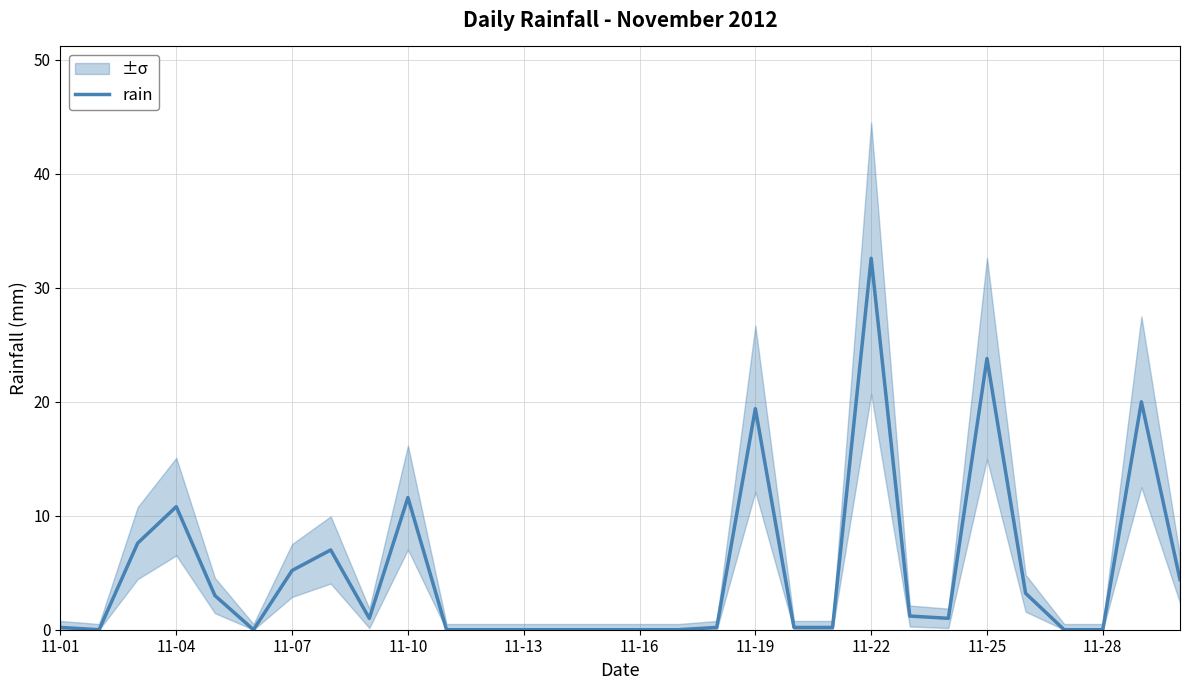

What is the average value?

5.1